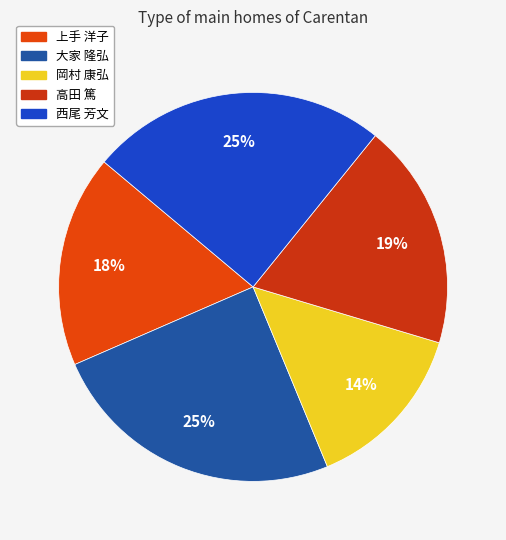

Which slice is the smallest?

岡村 康弘